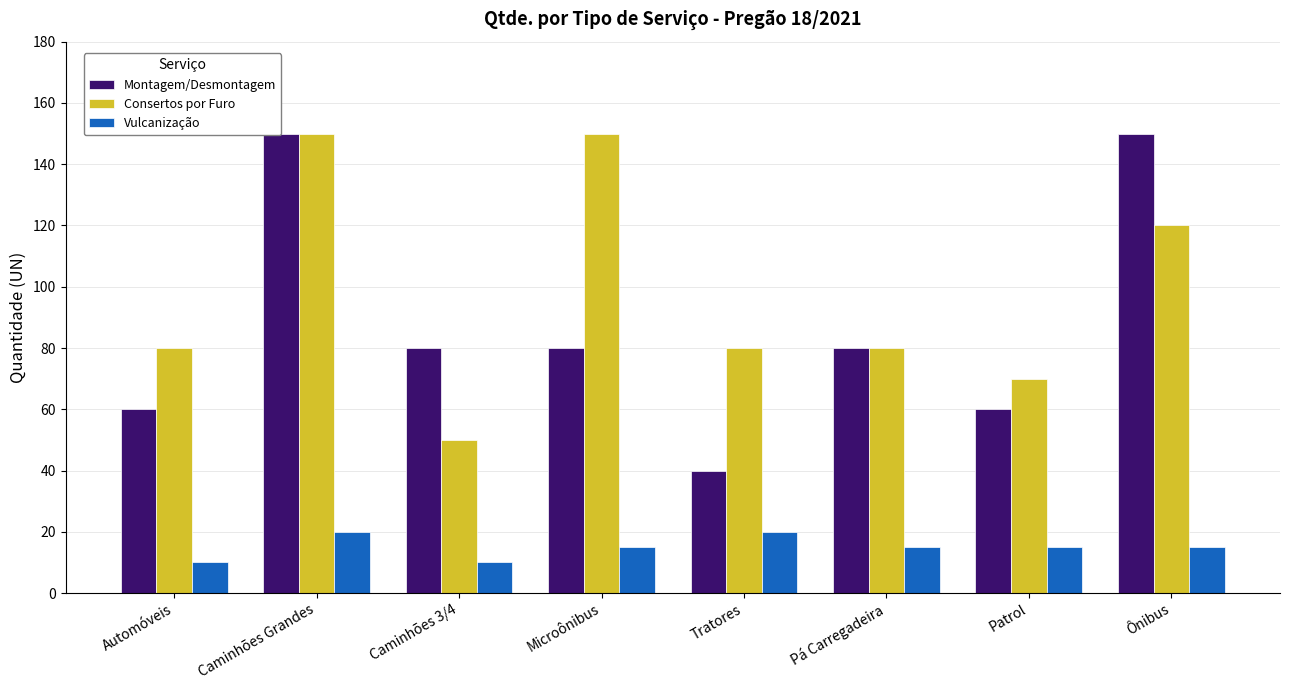

What is the label of the 7th bar from the right?

Caminhões Grandes